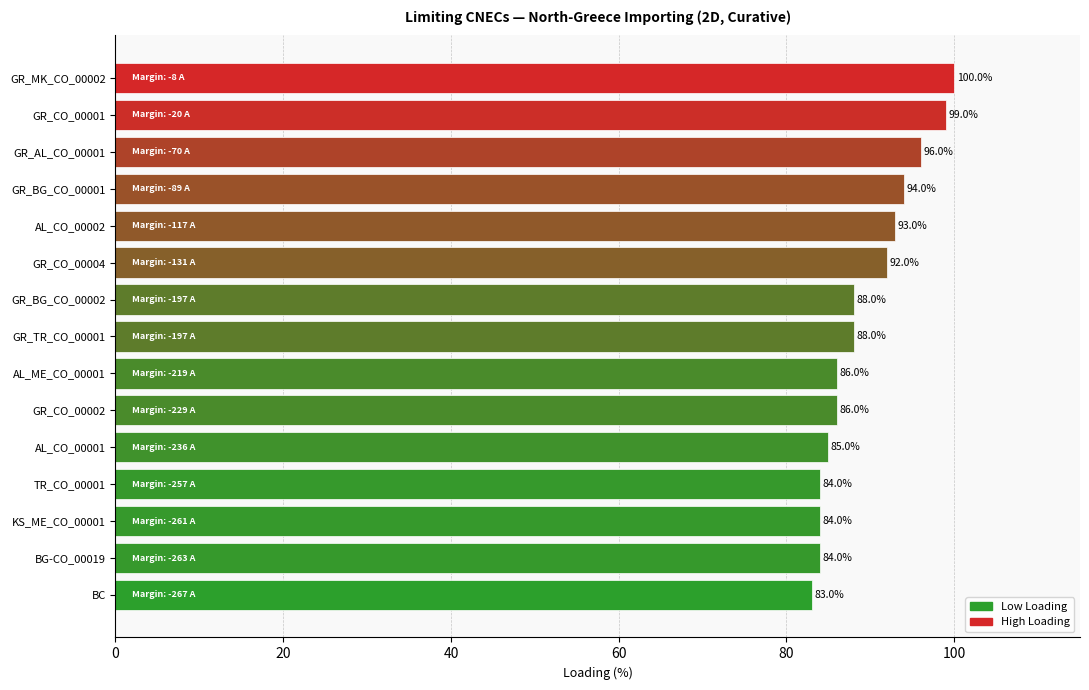

Which label corresponds to the smallest value in the chart?

BC